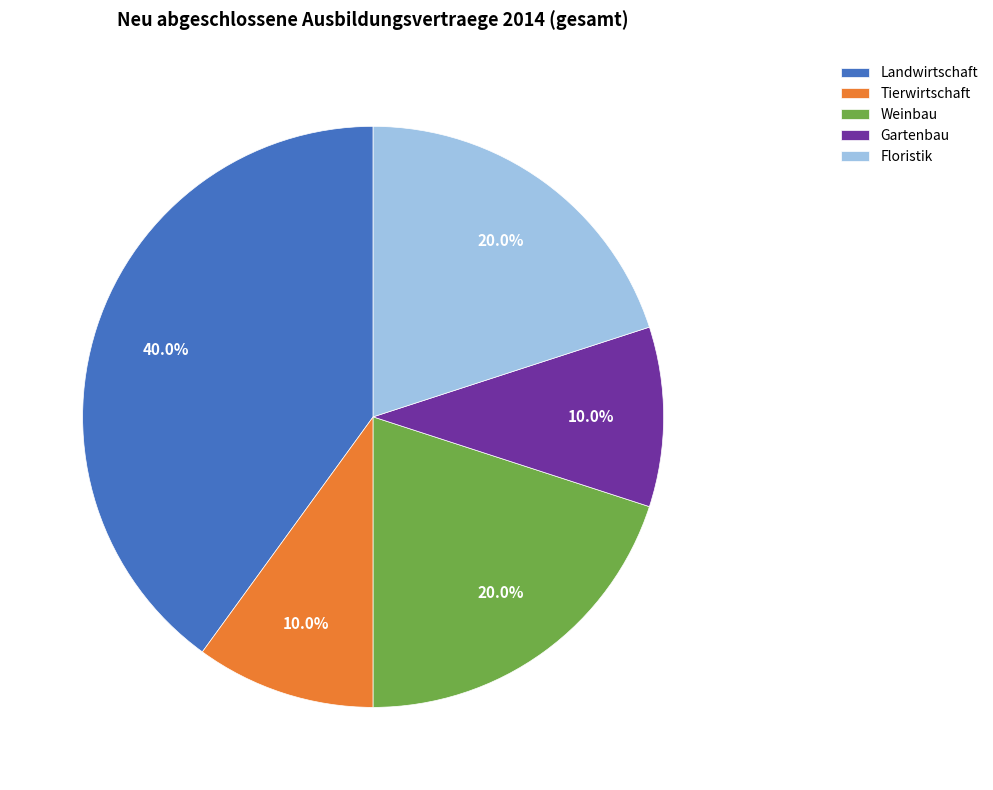

Between Gartenbau and Floristik, which is larger?

Floristik